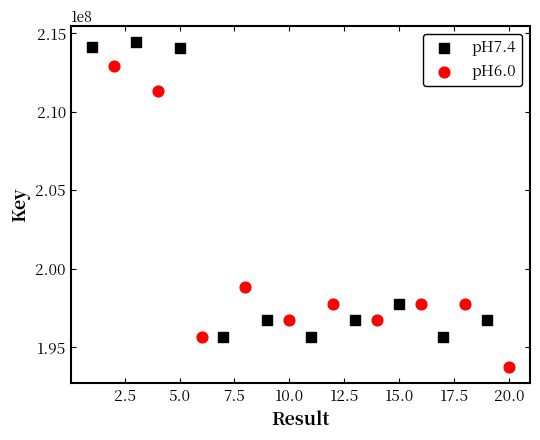

Which series contains the lowest Y value?

pH6.0